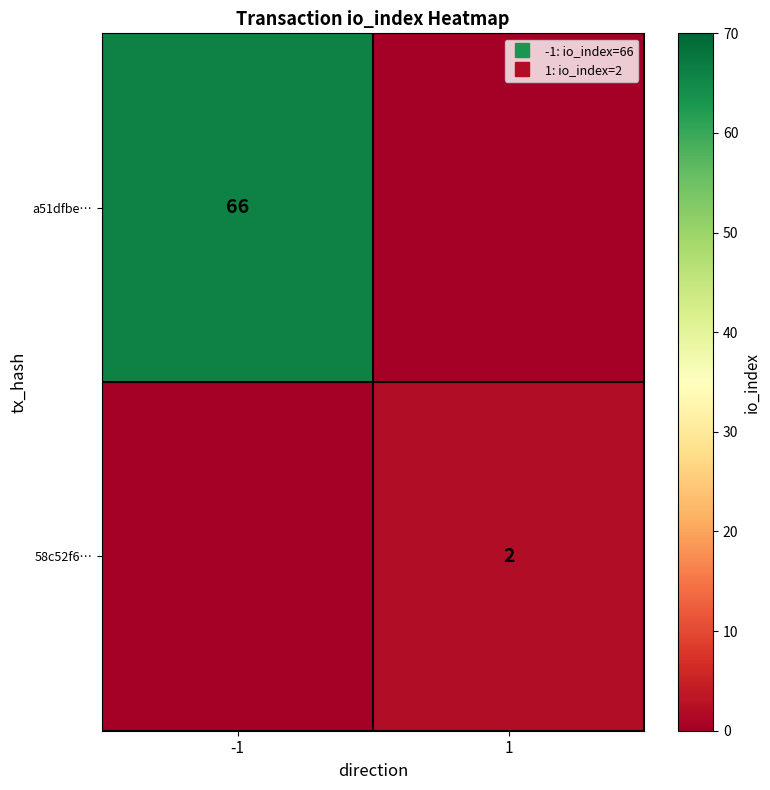

Which series has the largest total across all categories?

a51dfbe…